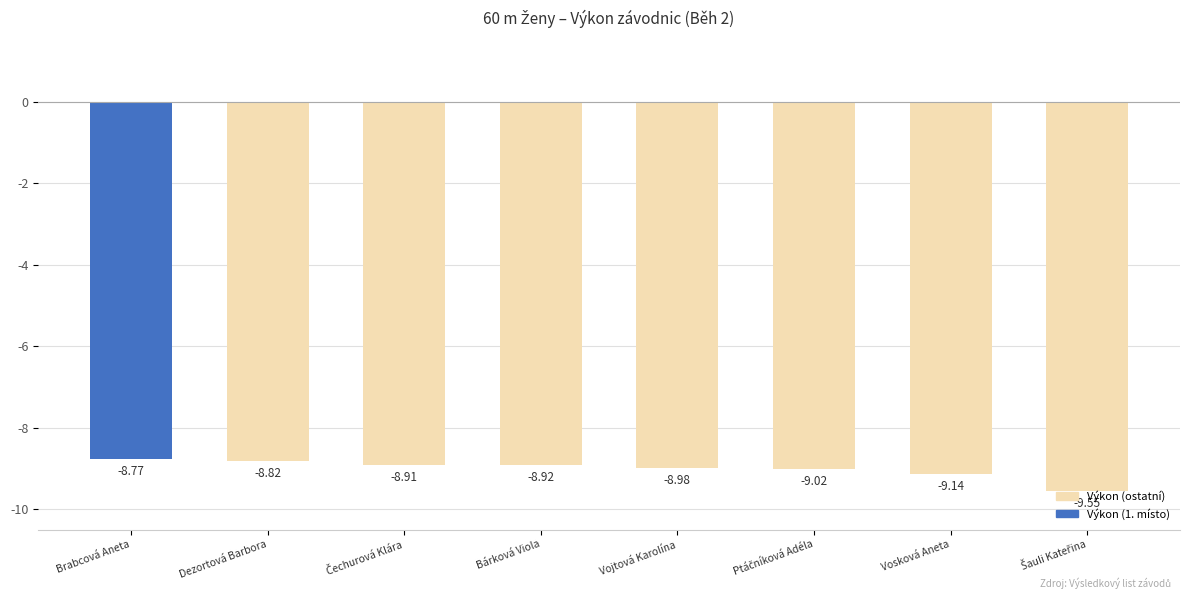

What is the label of the 1st bar from the left?

Brabcová Aneta